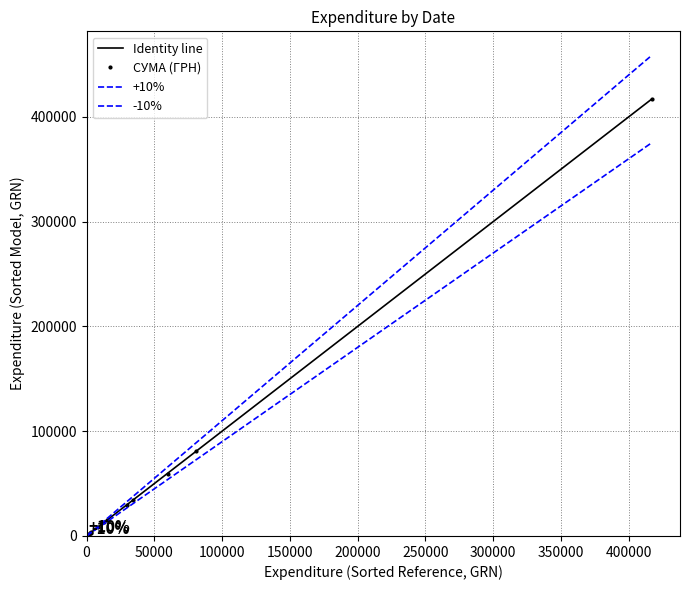

What is the greatest value displayed?

458843.4